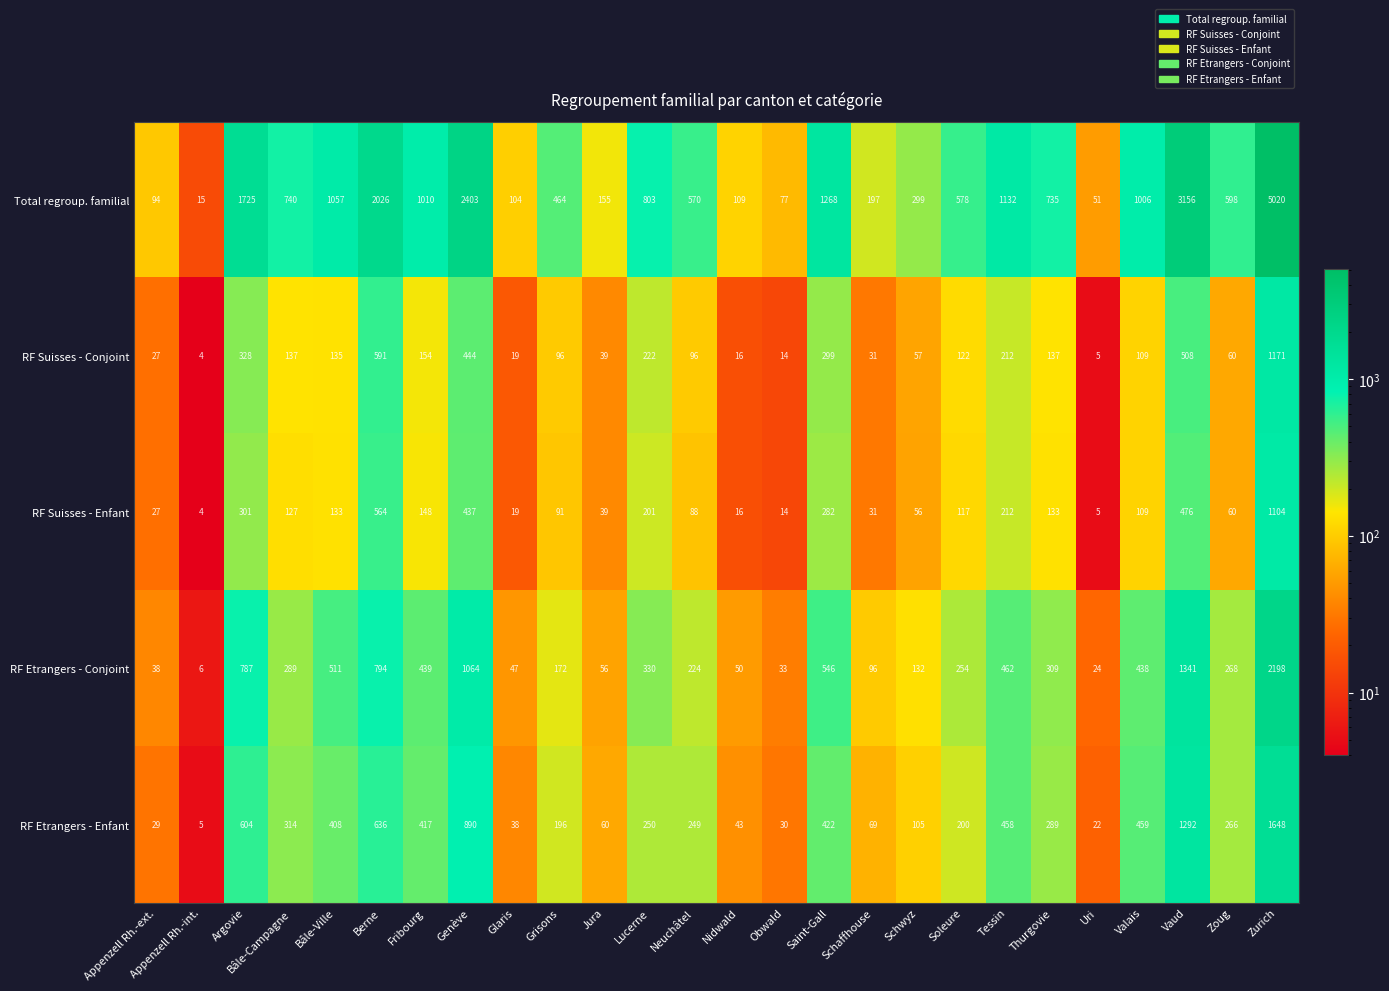

What is the total value across all series at Berne?

4611